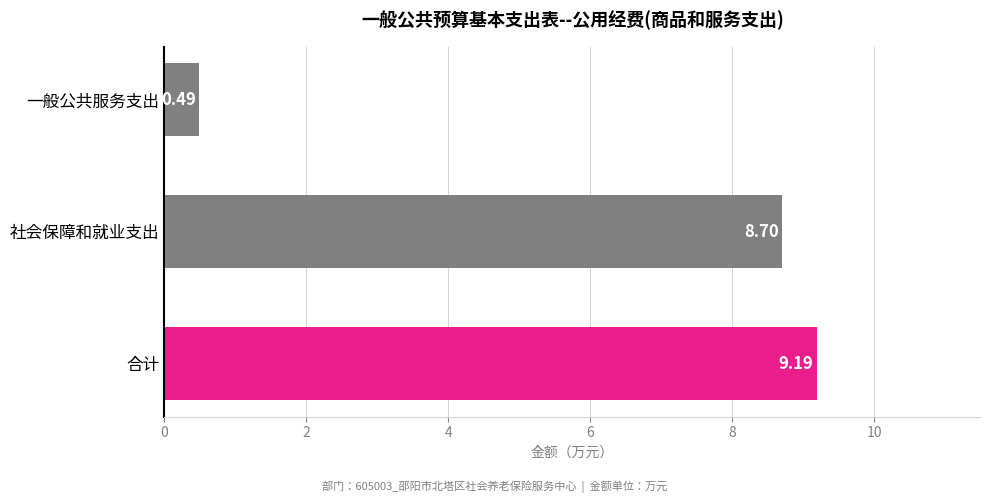

What is the difference between the second highest and minimum values?

8.2